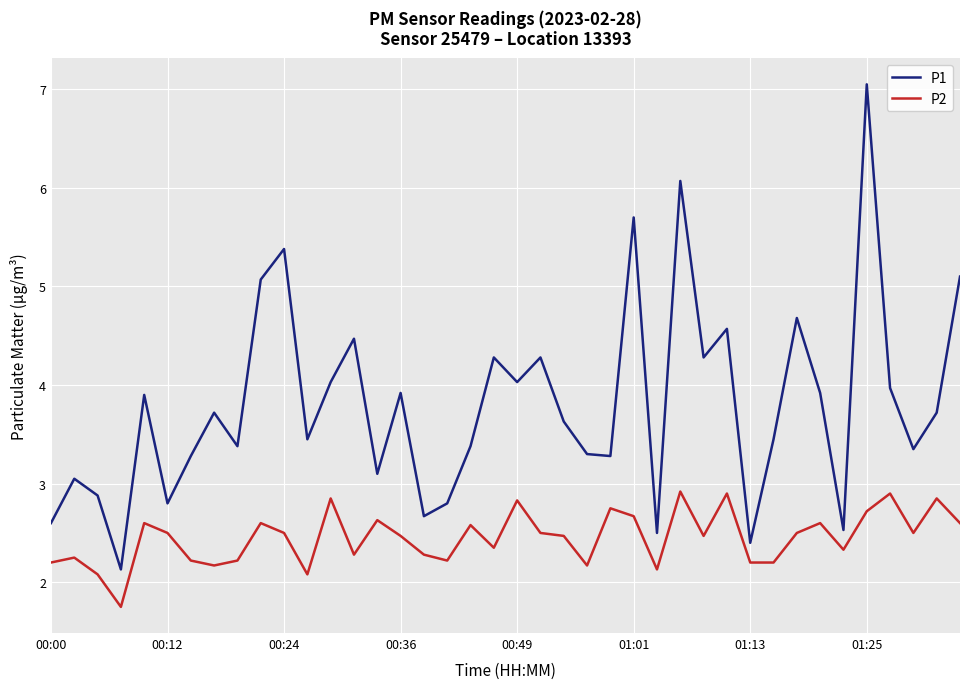

What is the smallest value displayed?

1.8